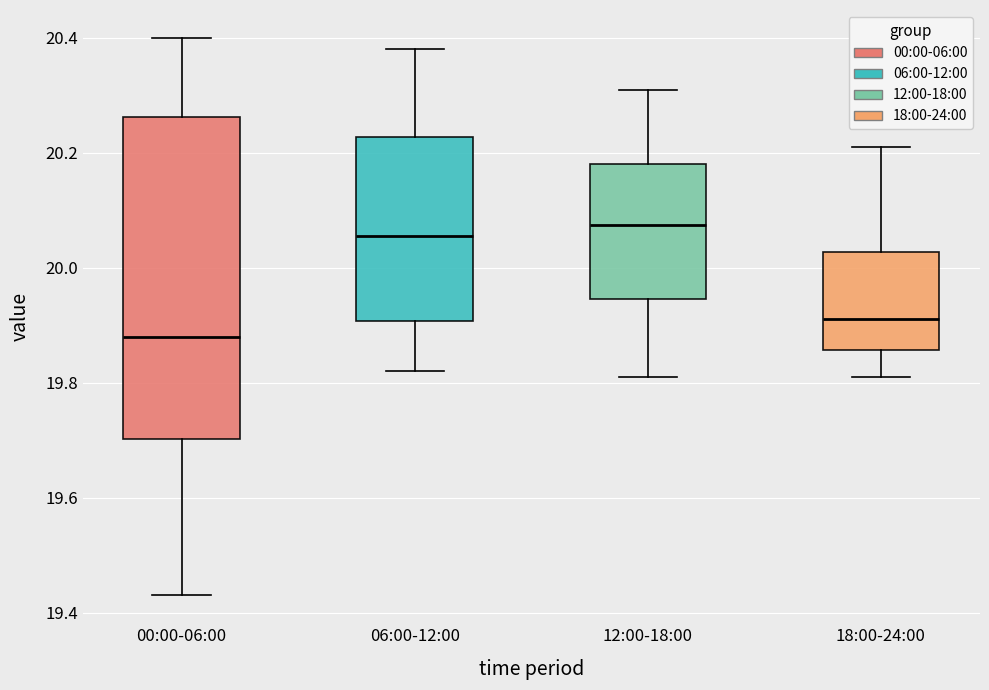

Reading left to right, read every box against the y-axis: the position of its median line, the range the box covers, and the ends of its whiskers. The values are not printed on the chart, so give them approximately, as read against the axis.

00:00-06:00: median 19.88, box 19.70 to 20.26, whiskers 19.44 to 20.40
06:00-12:00: median 20.06, box 19.90 to 20.22, whiskers 19.82 to 20.38
12:00-18:00: median 20.08, box 19.94 to 20.18, whiskers 19.82 to 20.32
18:00-24:00: median 19.92, box 19.86 to 20.02, whiskers 19.82 to 20.22